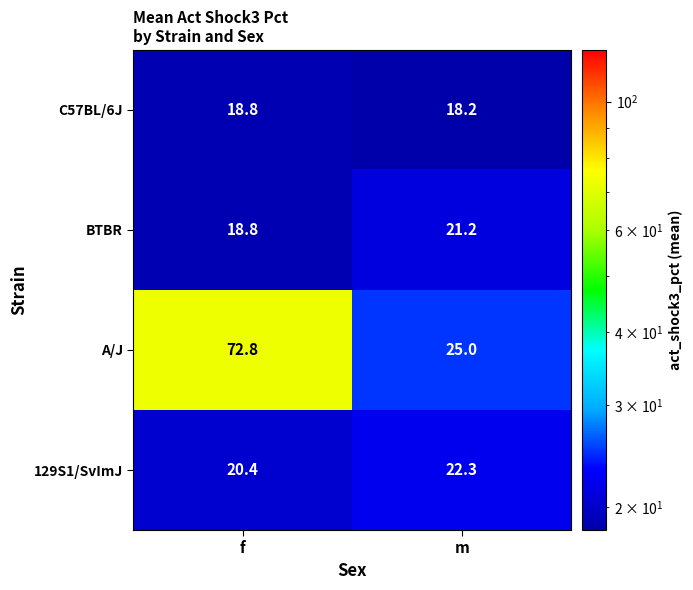

How many categories are shown in the chart?

2